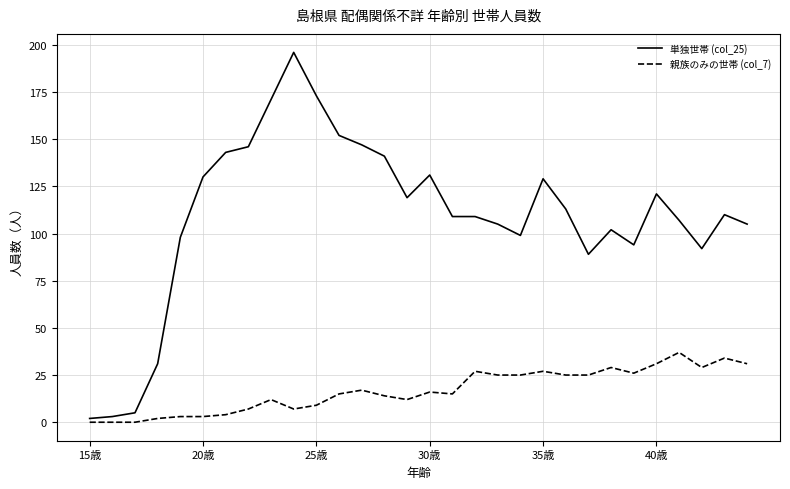

What are all the series names shown in the legend?

単独世帯 (col_25), 親族のみの世帯 (col_7)